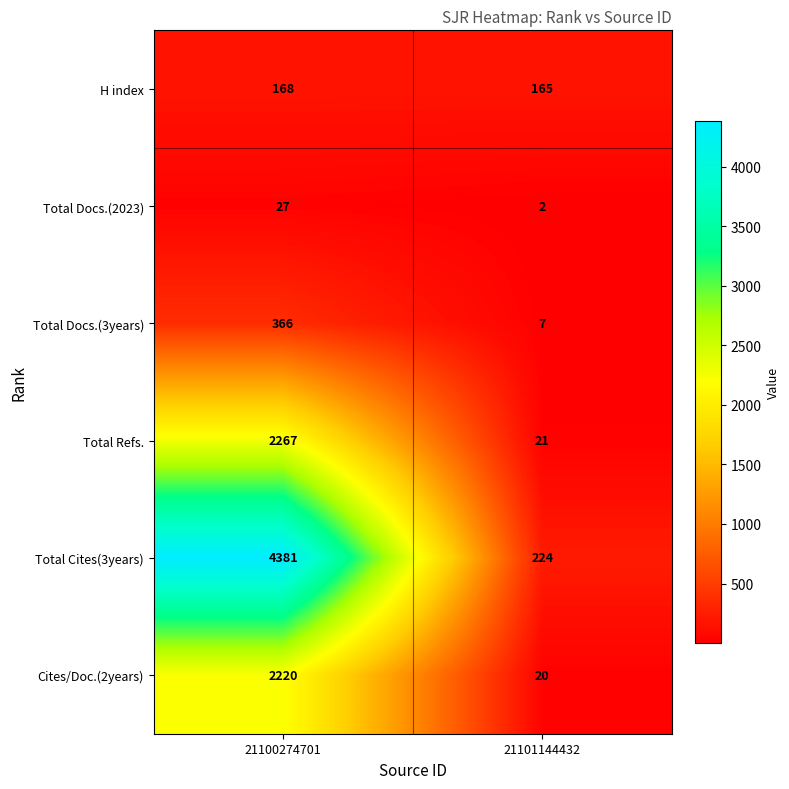

What is the total value across all series at 21101144432?

439